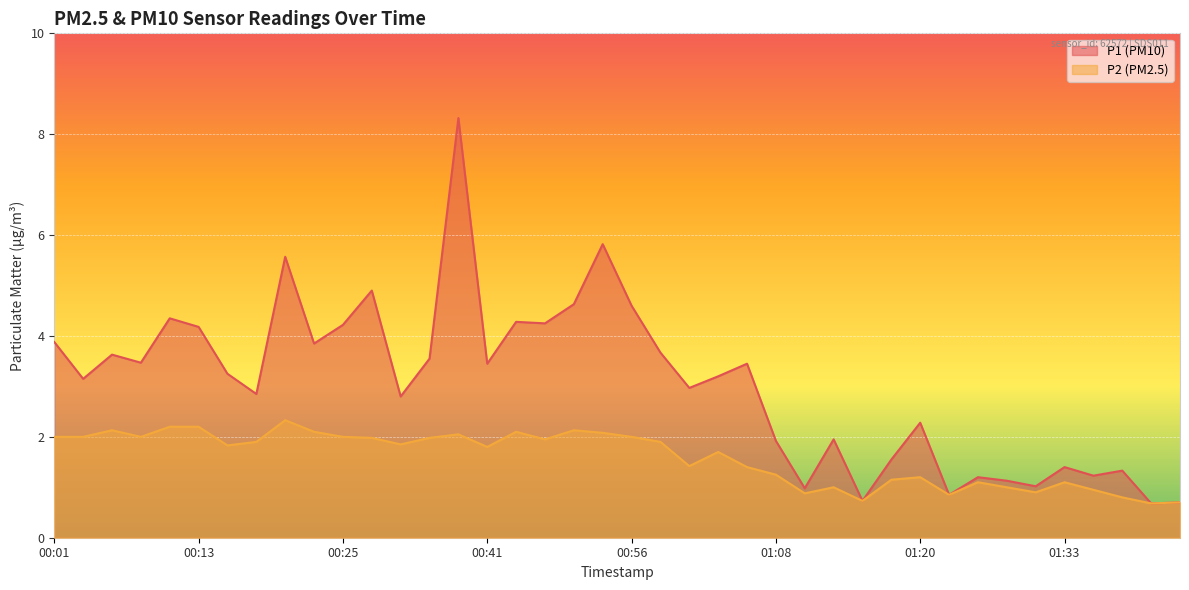

In P1, how many points are higher than both neighbors (excluding endpoints)?

13